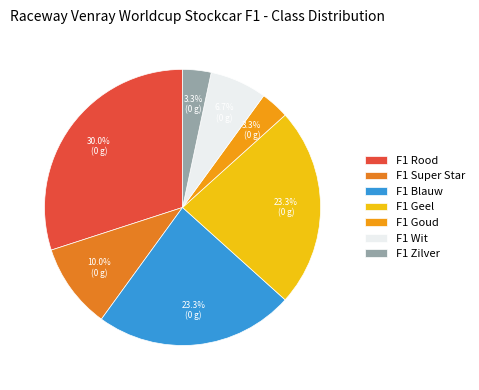

What percentage is NOT represented by F1 Wit?

93.3%